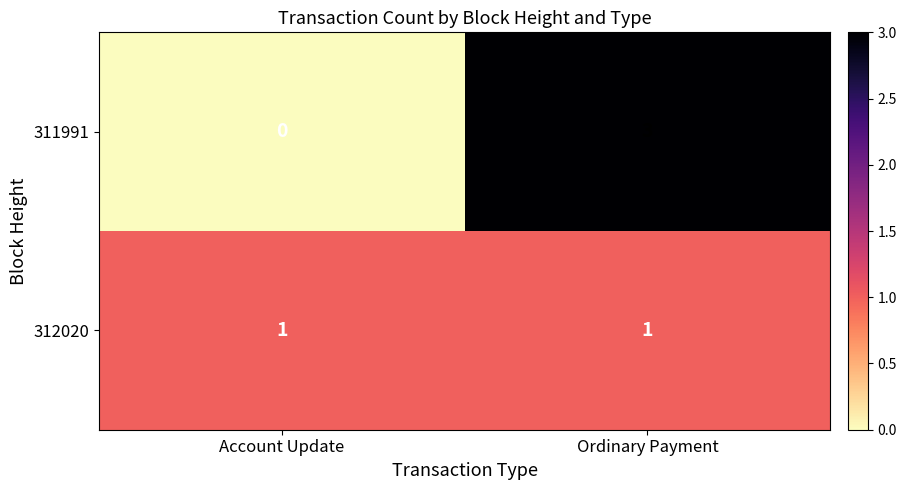

At which category does the chart reach its peak across all series?

Ordinary Payment